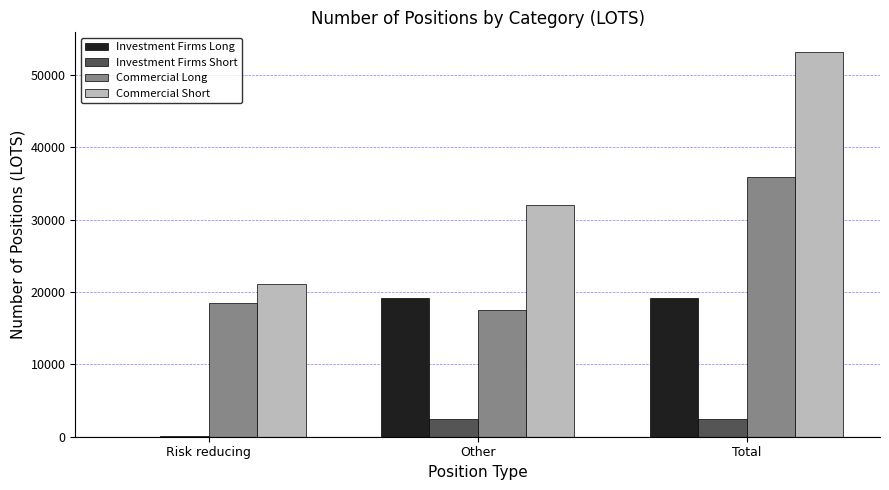

Which category has the highest value in the Commercial Short series?

Total